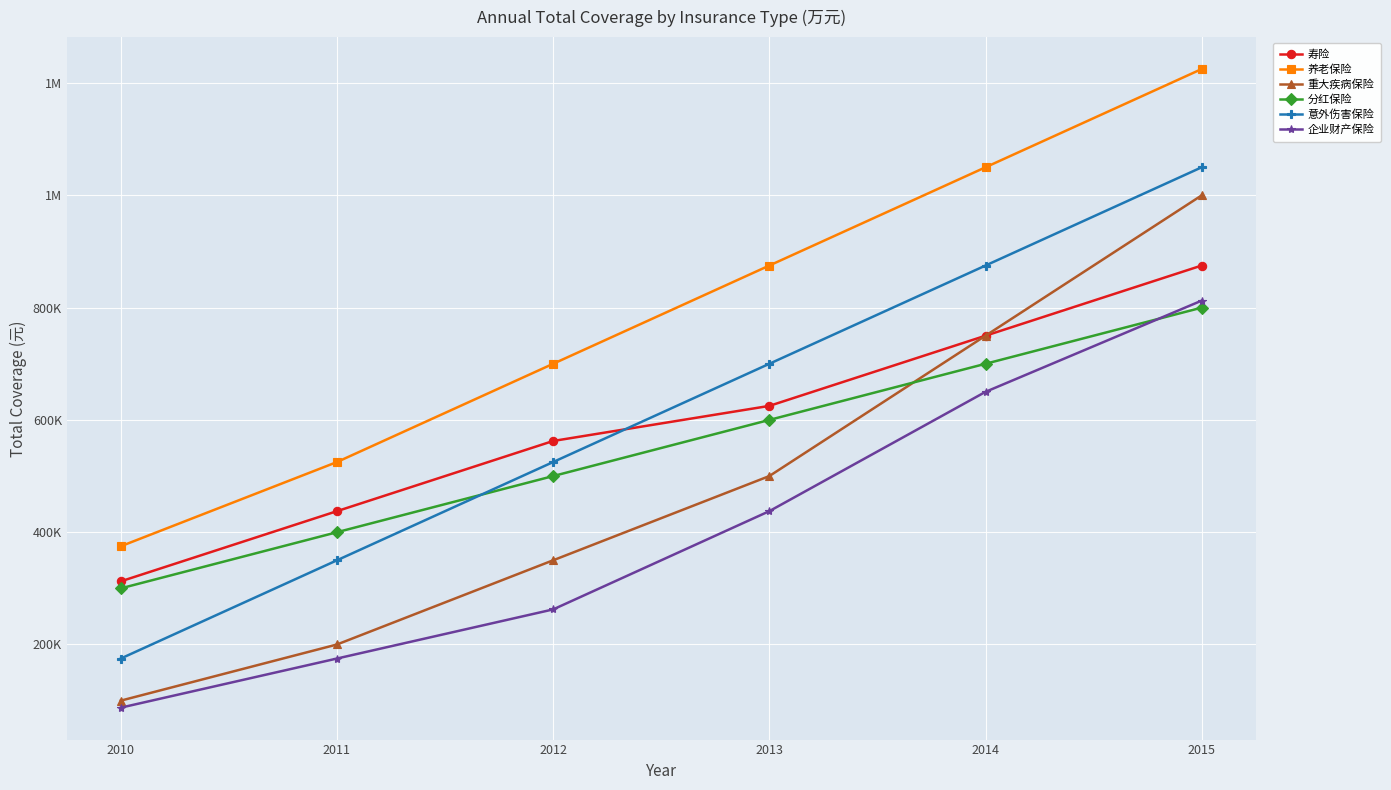

What is the difference between the maximum and minimum values in the 企业财产保险 series?

725000